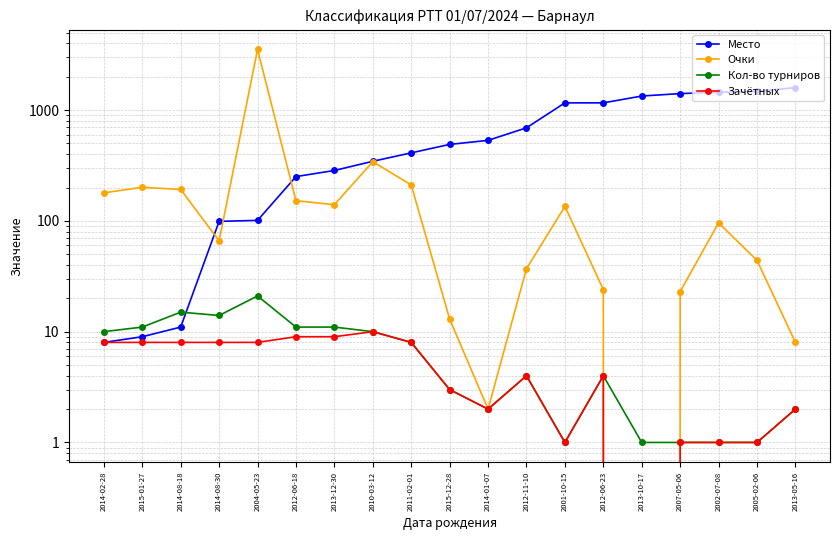

What is the difference between the highest and lowest values at 2013-12-30?

276